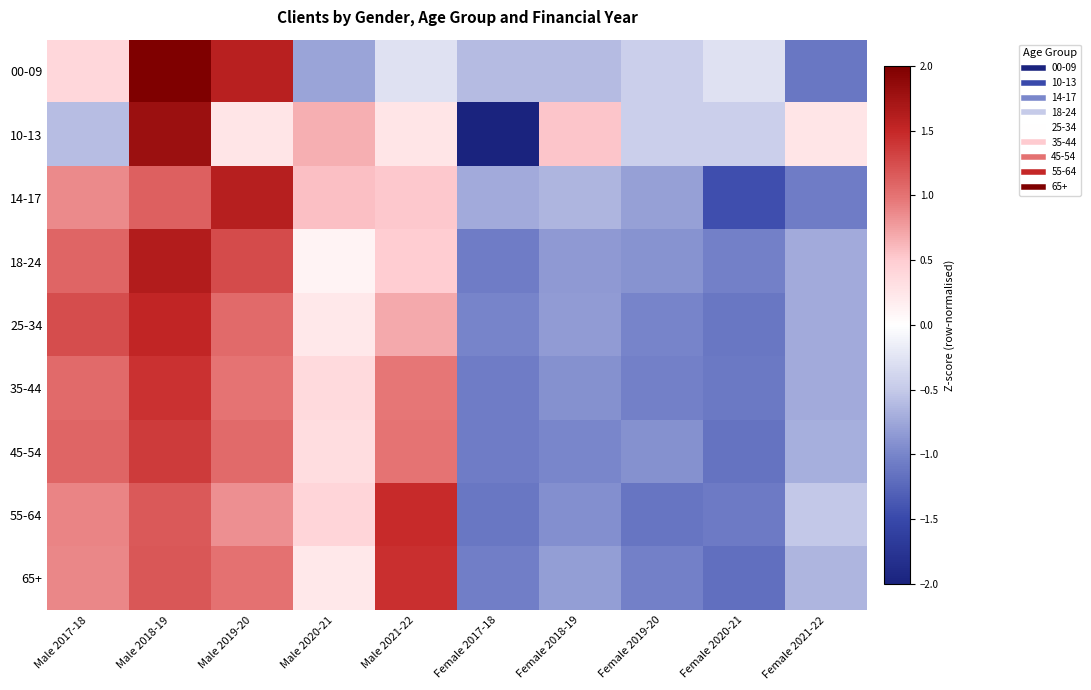

Reading right to left, extract all data points from this chart.

00-09: Female 2021-22=-1.1	Female 2020-21=-0.3	Female 2019-20=-0.4	Female 2018-19=-0.6	Female 2017-18=-0.6	Male 2021-22=-0.3	Male 2020-21=-0.8	Male 2019-20=1.6	Male 2018-19=2.1	Male 2017-18=0.4
10-13: Female 2021-22=0.3	Female 2020-21=-0.4	Female 2019-20=-0.4	Female 2018-19=0.5	Female 2017-18=-2.3	Male 2021-22=0.3	Male 2020-21=0.7	Male 2019-20=0.3	Male 2018-19=1.8	Male 2017-18=-0.6
14-17: Female 2021-22=-1.1	Female 2020-21=-1.4	Female 2019-20=-0.8	Female 2018-19=-0.6	Female 2017-18=-0.7	Male 2021-22=0.5	Male 2020-21=0.6	Male 2019-20=1.6	Male 2018-19=1.1	Male 2017-18=0.9
18-24: Female 2021-22=-0.7	Female 2020-21=-1.0	Female 2019-20=-0.9	Female 2018-19=-0.9	Female 2017-18=-1.1	Male 2021-22=0.5	Male 2020-21=0.1	Male 2019-20=1.3	Male 2018-19=1.6	Male 2017-18=1.1
25-34: Female 2021-22=-0.7	Female 2020-21=-1.1	Female 2019-20=-1.0	Female 2018-19=-0.8	Female 2017-18=-1.0	Male 2021-22=0.7	Male 2020-21=0.2	Male 2019-20=1.0	Male 2018-19=1.5	Male 2017-18=1.2
35-44: Female 2021-22=-0.7	Female 2020-21=-1.1	Female 2019-20=-1.0	Female 2018-19=-0.9	Female 2017-18=-1.1	Male 2021-22=1.0	Male 2020-21=0.4	Male 2019-20=1.0	Male 2018-19=1.4	Male 2017-18=1.0
45-54: Female 2021-22=-0.7	Female 2020-21=-1.2	Female 2019-20=-0.9	Female 2018-19=-1.0	Female 2017-18=-1.1	Male 2021-22=1.0	Male 2020-21=0.3	Male 2019-20=1.0	Male 2018-19=1.4	Male 2017-18=1.1
55-64: Female 2021-22=-0.5	Female 2020-21=-1.1	Female 2019-20=-1.1	Female 2018-19=-0.9	Female 2017-18=-1.1	Male 2021-22=1.5	Male 2020-21=0.4	Male 2019-20=0.8	Male 2018-19=1.2	Male 2017-18=0.9
65+: Female 2021-22=-0.6	Female 2020-21=-1.2	Female 2019-20=-1.0	Female 2018-19=-0.8	Female 2017-18=-1.1	Male 2021-22=1.4	Male 2020-21=0.2	Male 2019-20=1.0	Male 2018-19=1.2	Male 2017-18=0.9